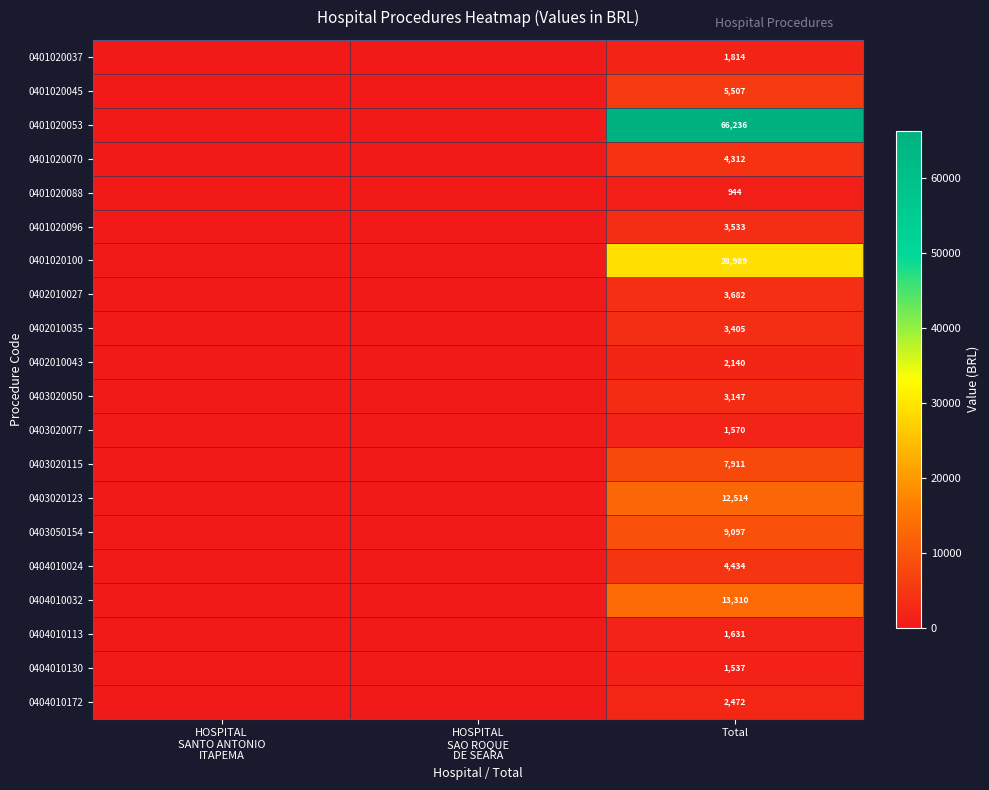

The value of 0403050154 at Total is 9097. True or false?

True